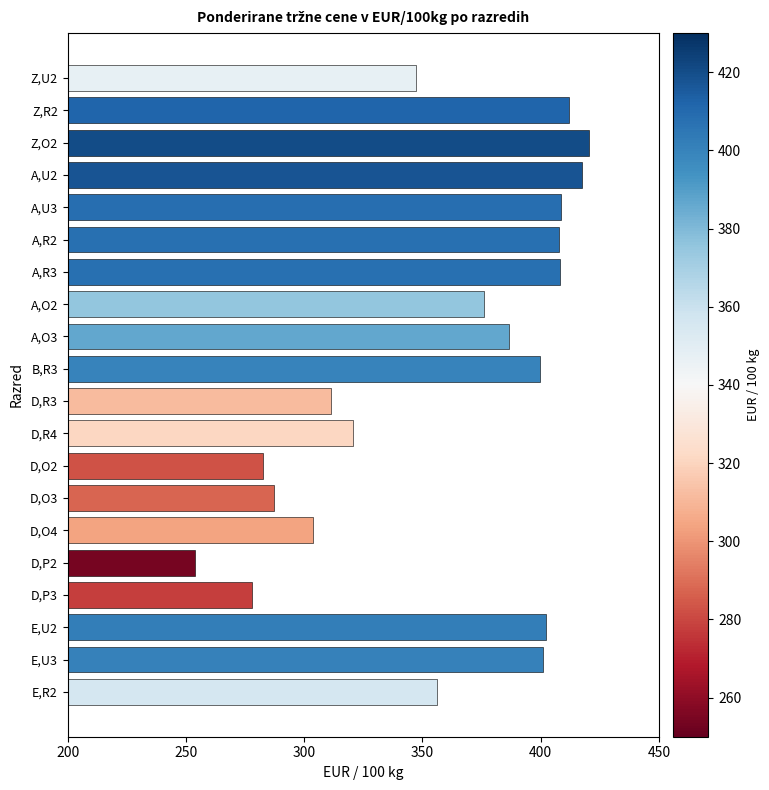

The value at E,U2 is 402.1. True or false?

True